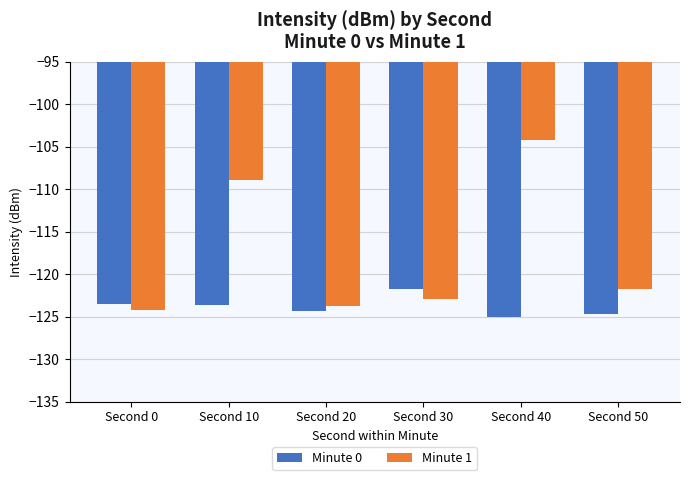

Rank the series at Second 10 from lowest to highest value.

Minute 0, Minute 1